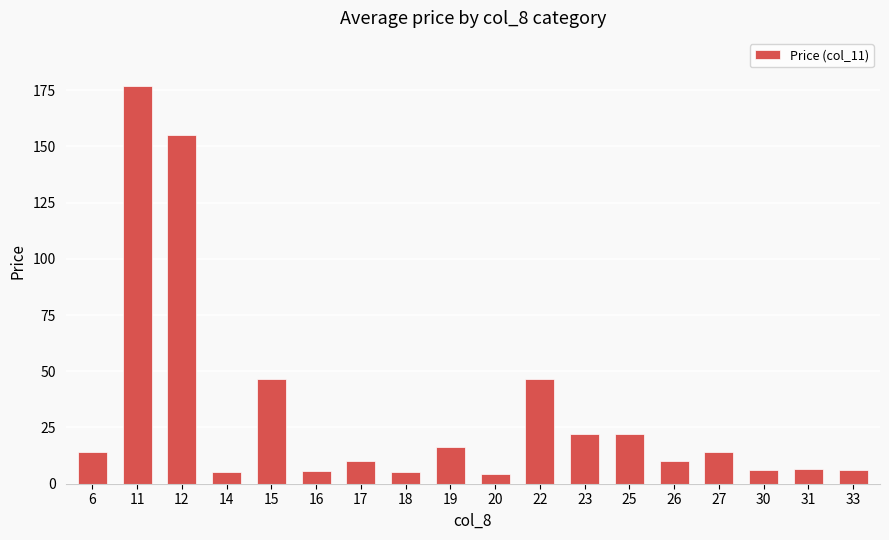

What is the average value?

31.9